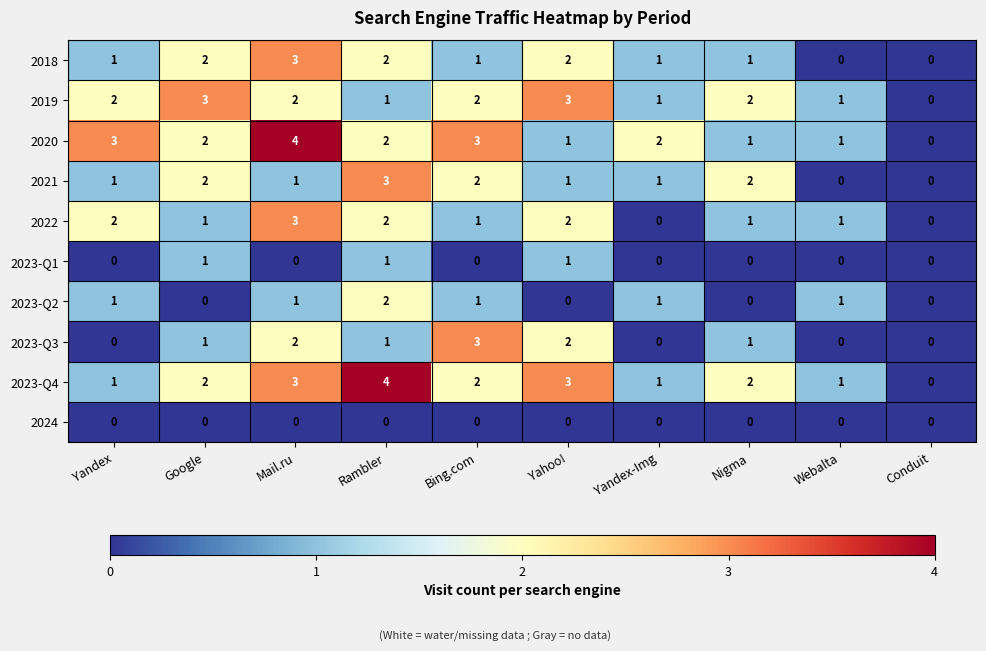

The value of 2019 at Conduit is 0. True or false?

True